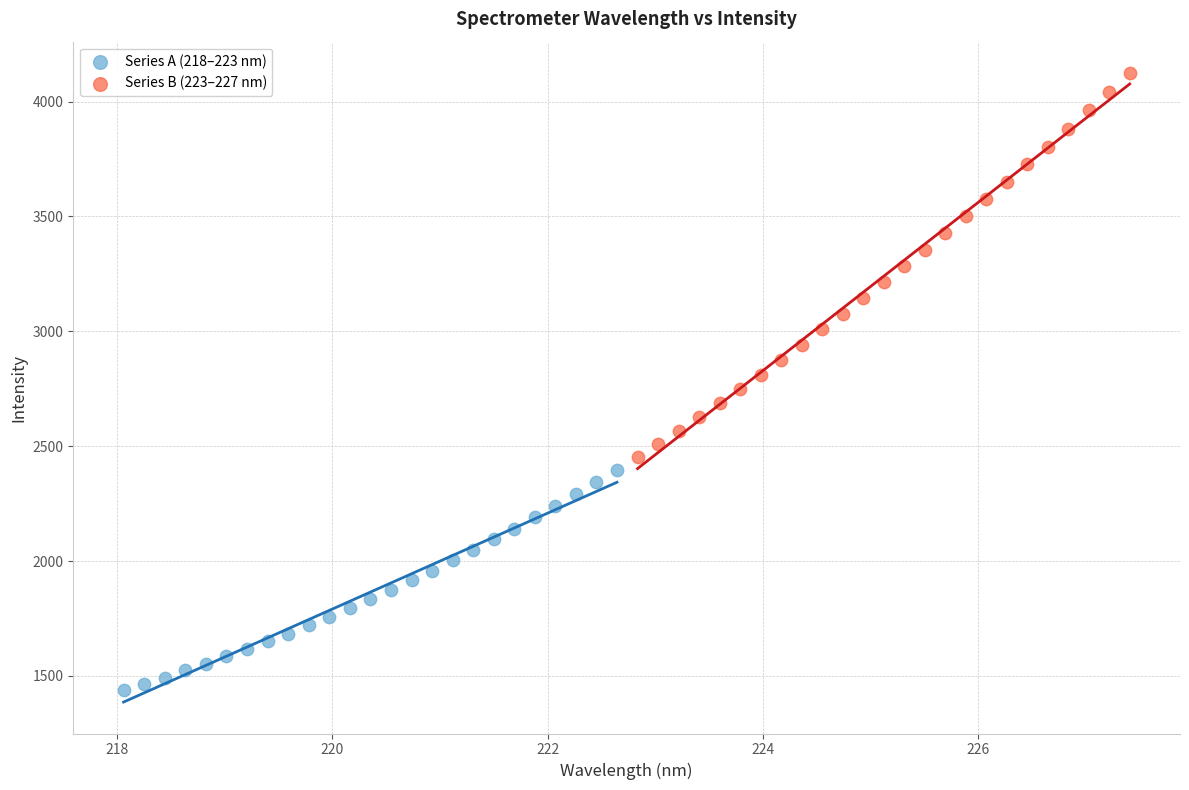

Which series has the largest Y range (max minus min)?

Series B (223–227 nm)